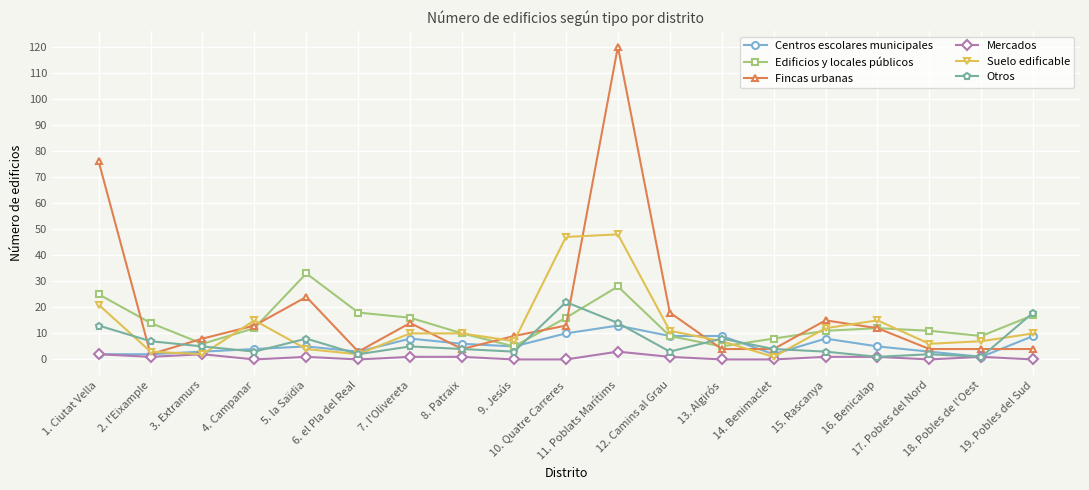

Count the number of data series in this chart.

6